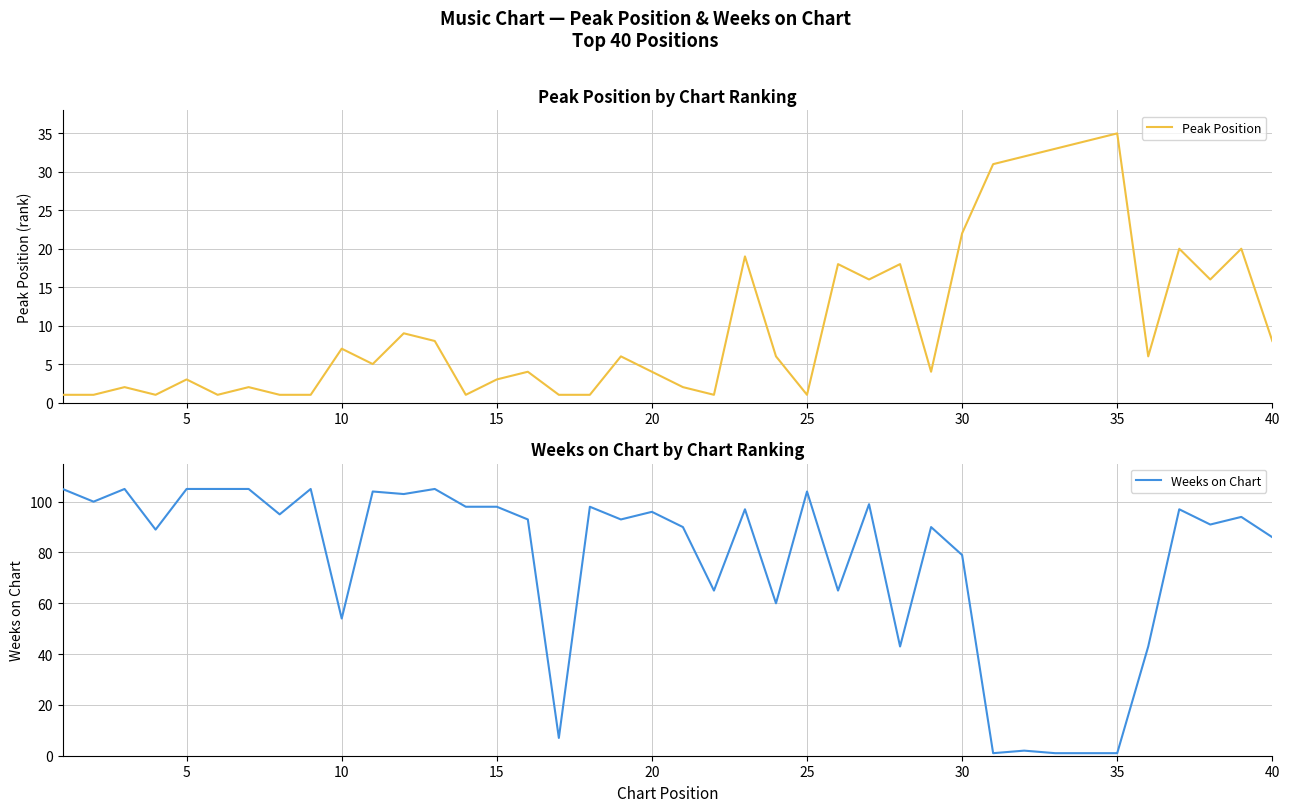

The value of Peak Position at 40 is 5. True or false?

False